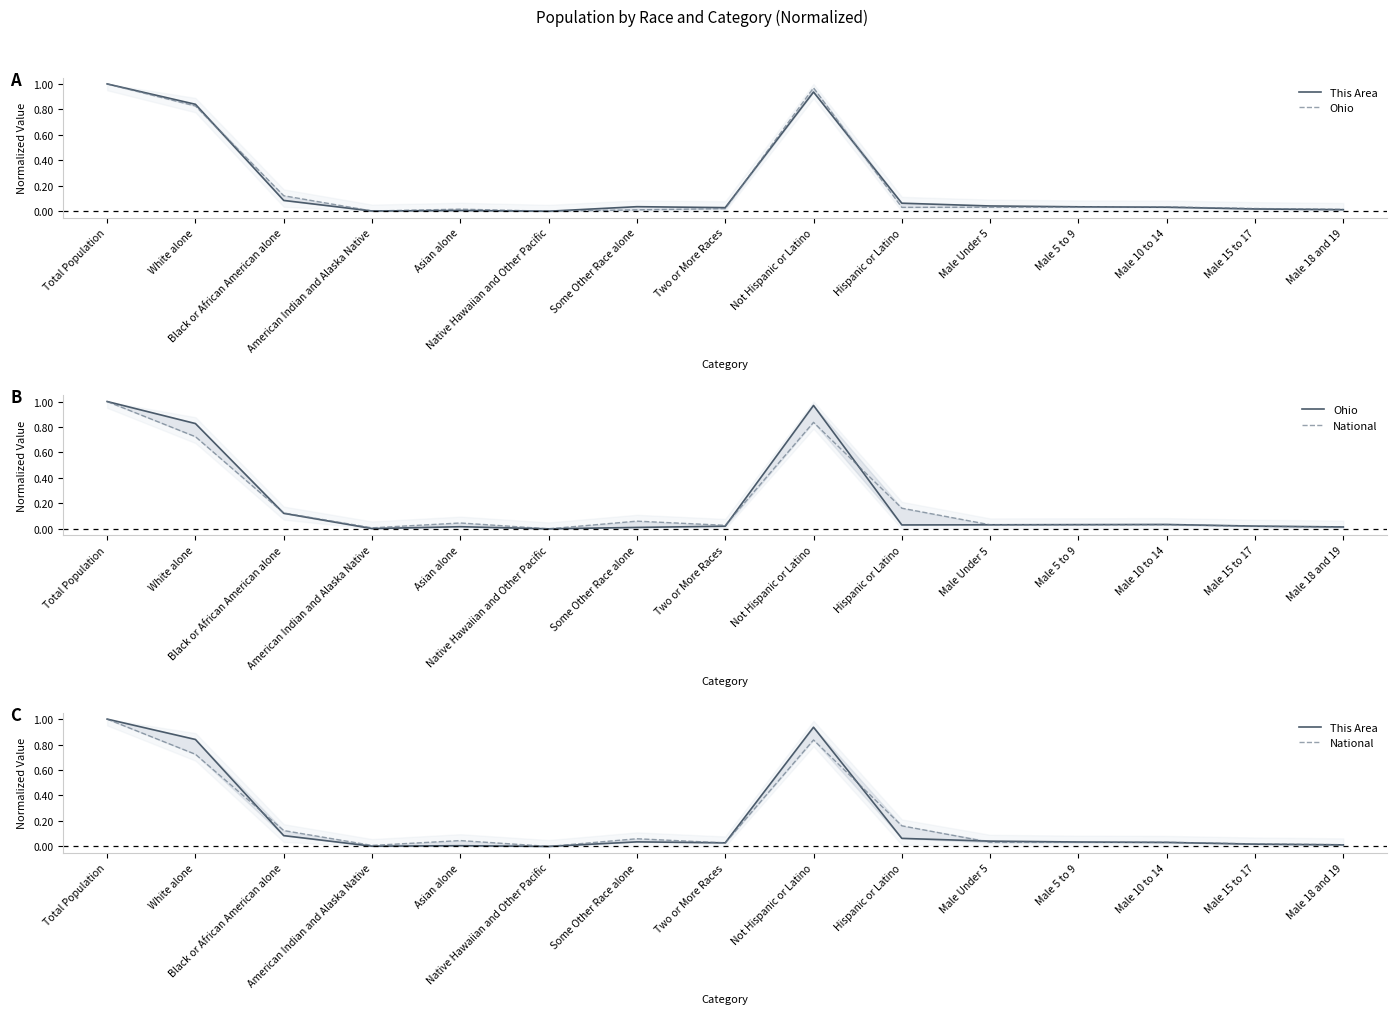

Reading right to left, transcribe all the data shown in this chart.

This Area: 0.0	0.0	0.0	0.0	0.0	0.1	0.9	0.0	0.0	0.0	0.0	0.0	0.1	0.8	1.0
Ohio: 0.0	0.0	0.0	0.0	0.0	0.0	1.0	0.0	0.0	0.0	0.0	0.0	0.1	0.8	1.0
National: 0.0	0.0	0.0	0.0	0.0	0.2	0.8	0.0	0.1	0.0	0.0	0.0	0.1	0.7	1.0